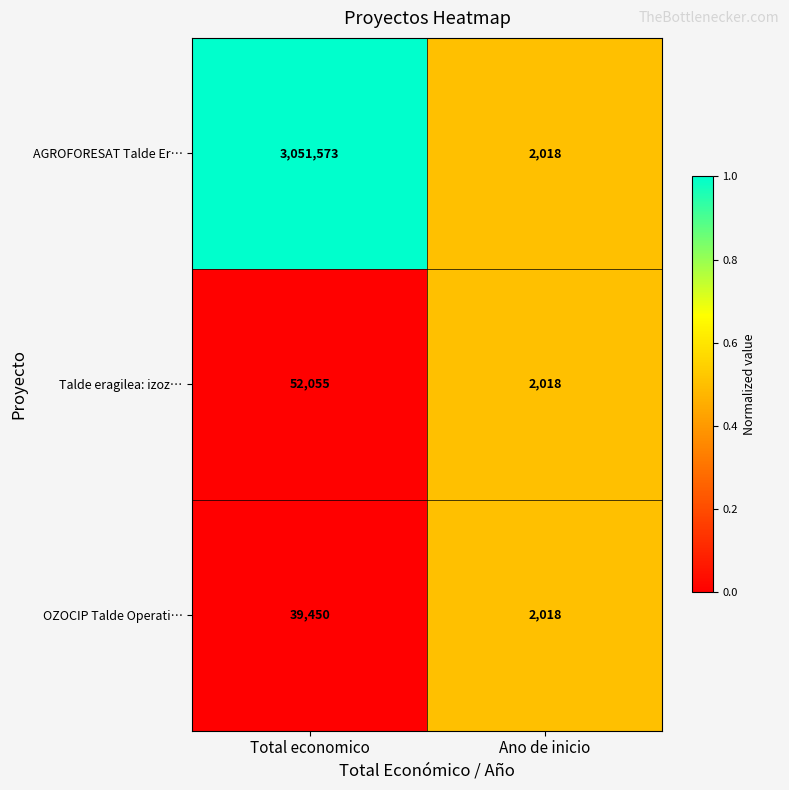

The AGROFORESAT Talde Er… series shows 2018 at Ano de inicio. True or false?

True